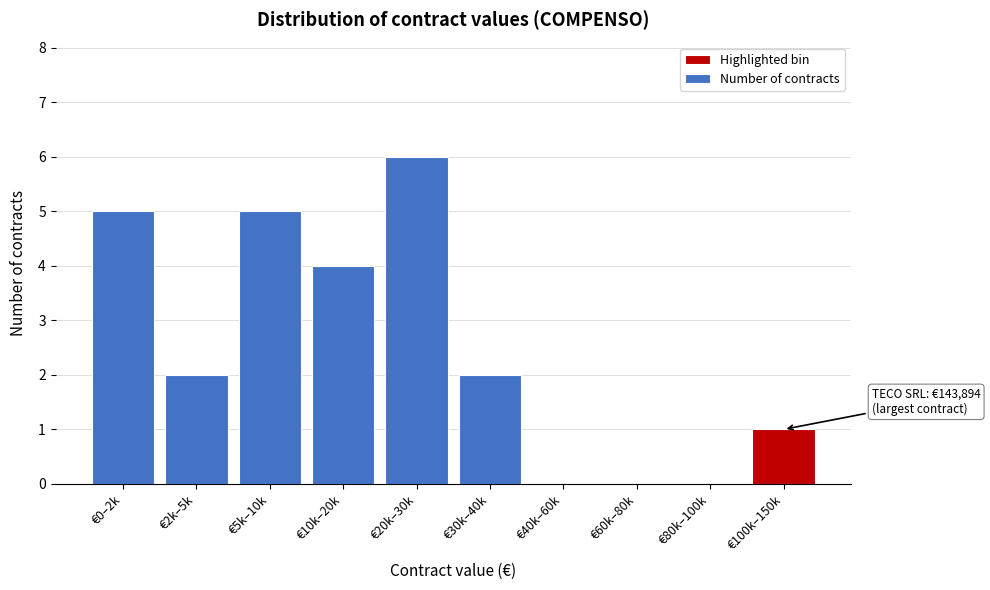

Reading right to left, extract all data points from this chart.

€100k–150k=1	€80k–100k=0	€60k–80k=0	€40k–60k=0	€30k–40k=2	€20k–30k=6	€10k–20k=4	€5k–10k=5	€2k–5k=2	€0–2k=5